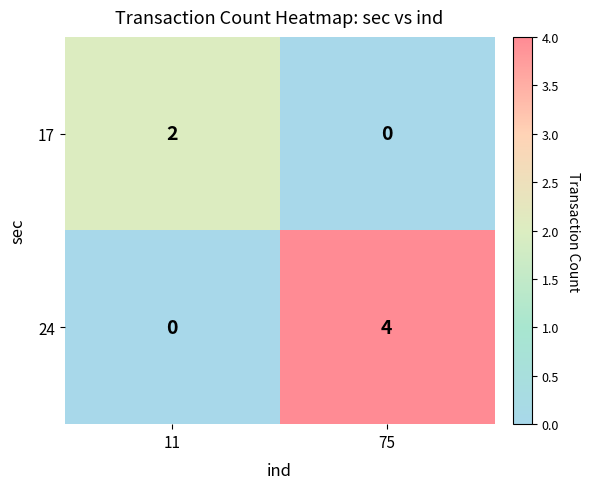

Rank the series by their average value, from highest to lowest.

24, 17